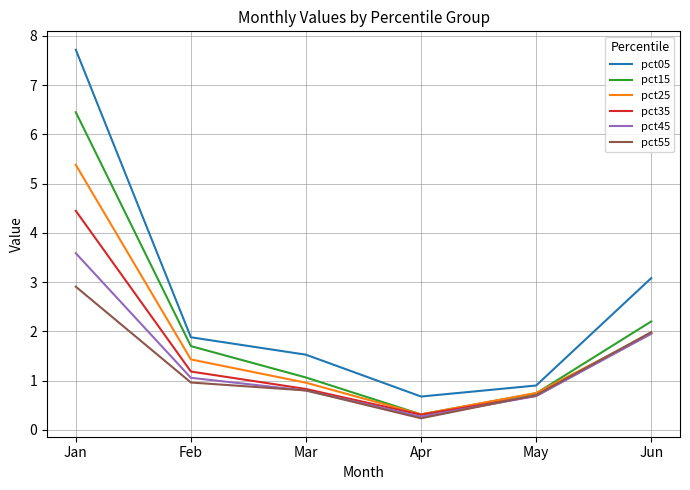

Which series has the widest spread of values?

pct05